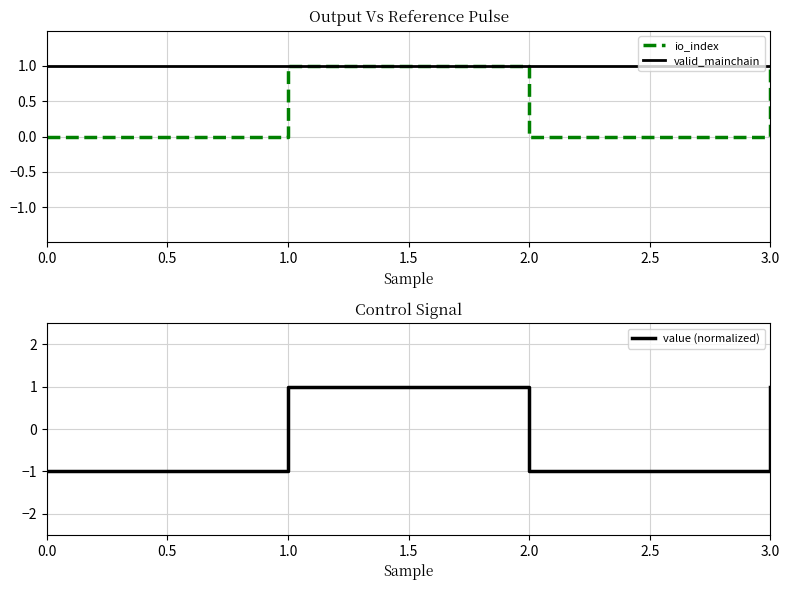

Rank the series by their maximum value, from lowest to highest.

io_index, valid_mainchain, value (normalized)